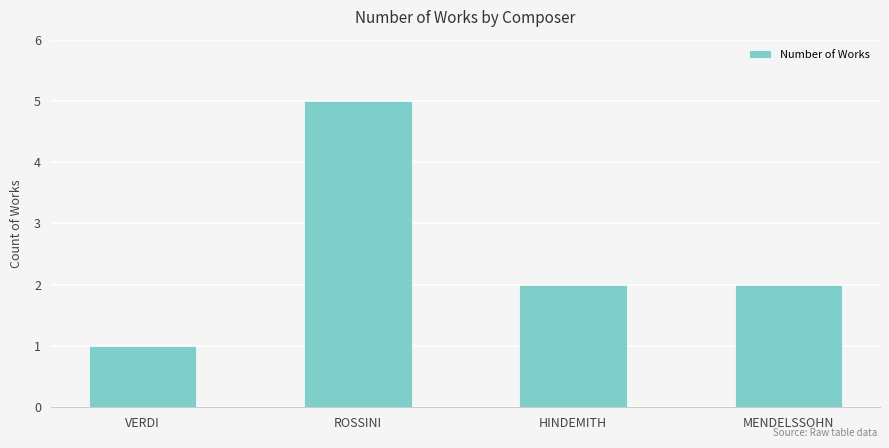

What is the label of the 3rd bar from the left?

HINDEMITH